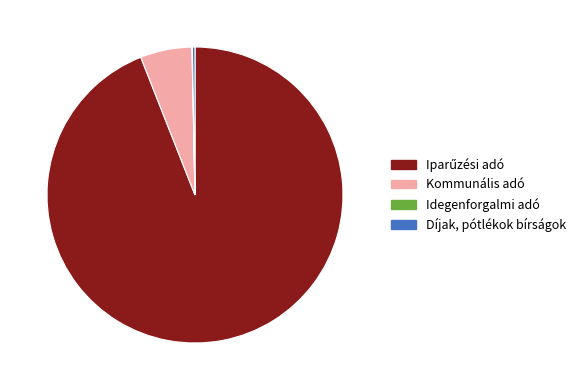

Does Díjak, pótlékok bírságok represent more than half of the total?

No